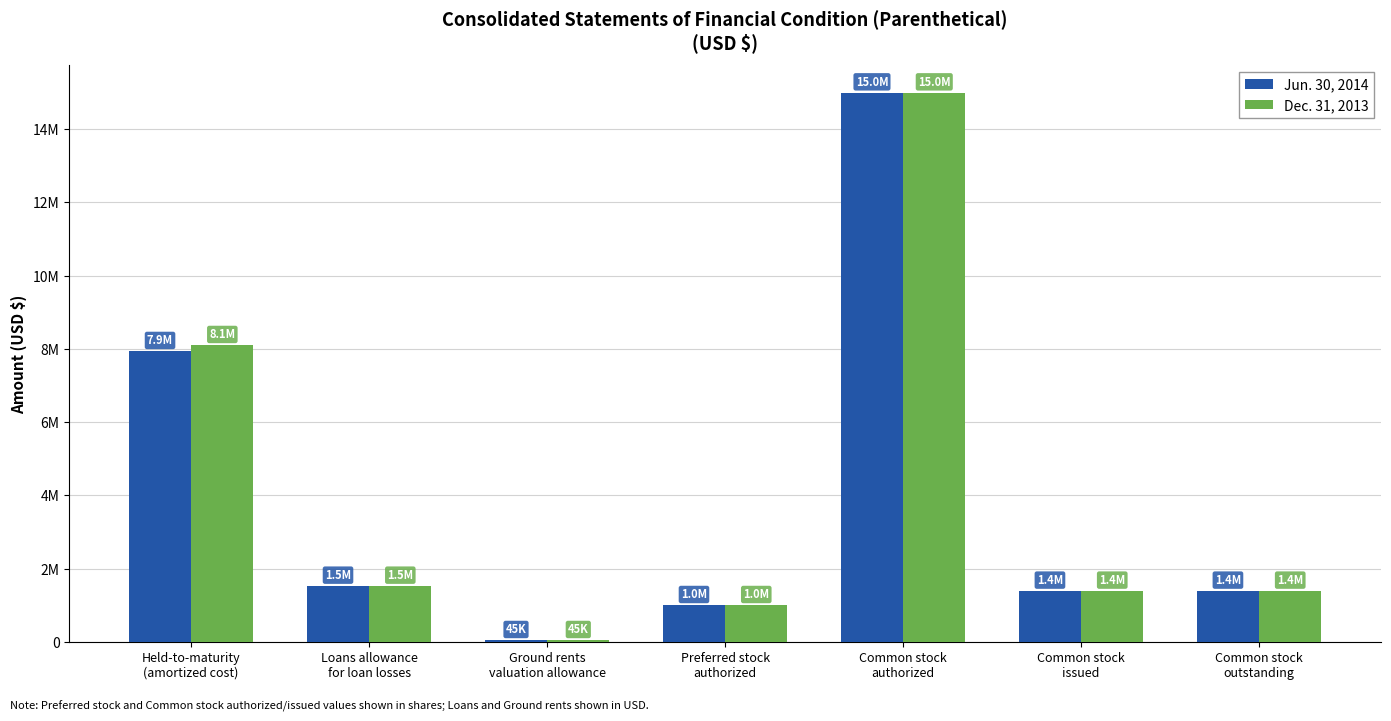

What is the approximate value of Jun. 30, 2014 at Loans allowance
for loan losses?

1528000